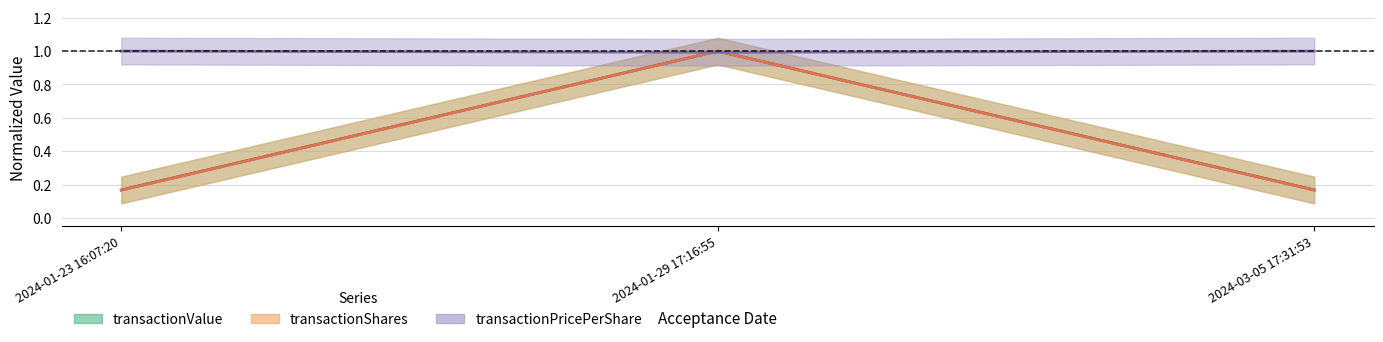

True or false: transactionShares has a value of 0.2 at 2024-03-05 17:31:53.

True